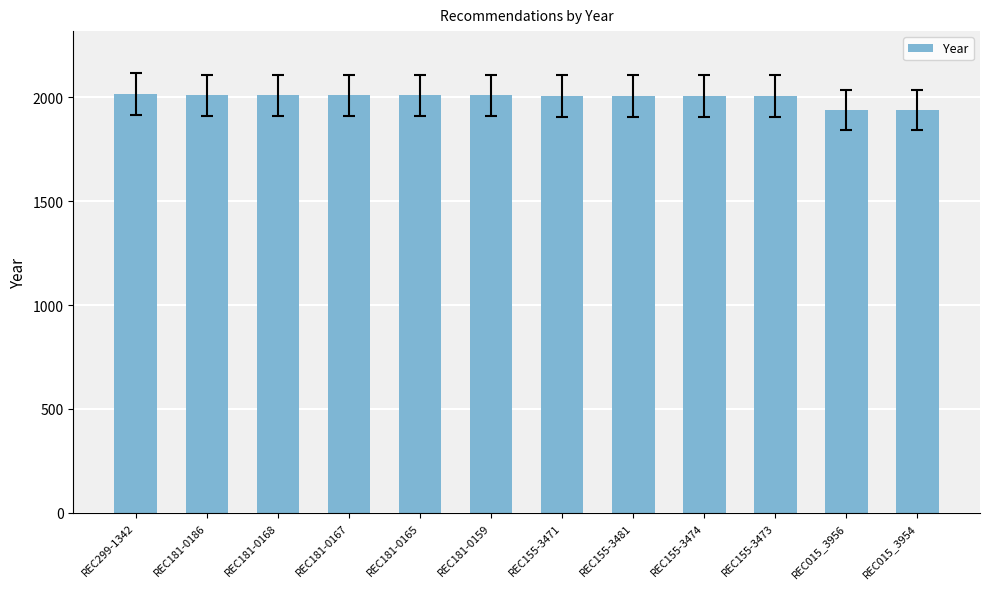

What is the value of the 4th bar from the left?

2010